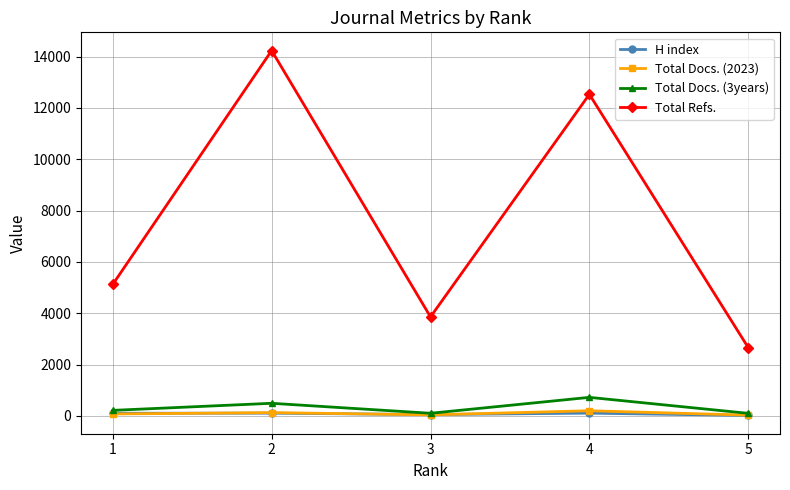

Is it true that Total Docs. (3years) equals 178 at 4?

False